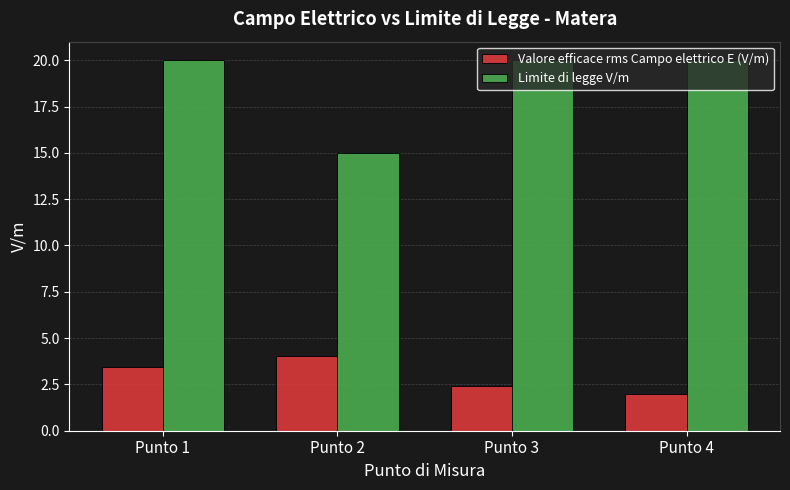

Are the bars horizontal?

No